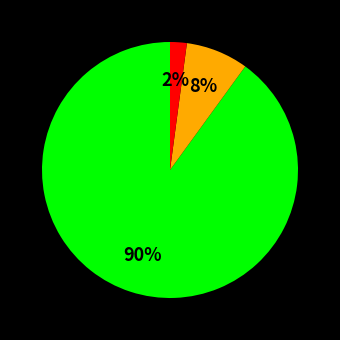

Is there any slice that represents more than half of the pie?

Yes